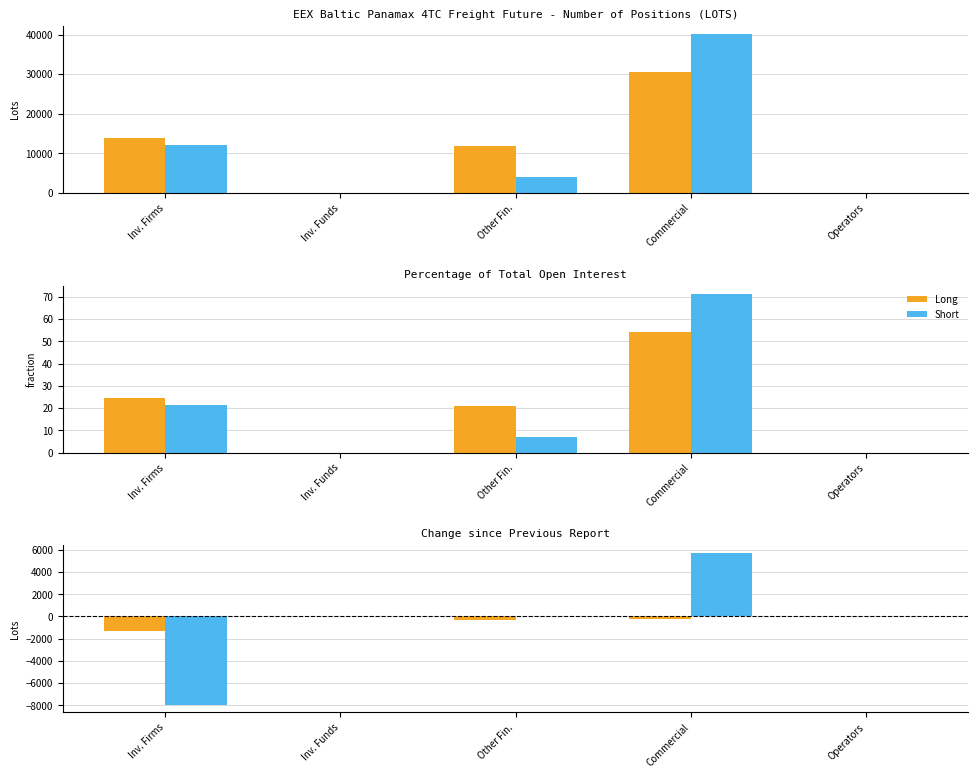

Which series changed the most between Inv. Funds and Other Fin.?

Long